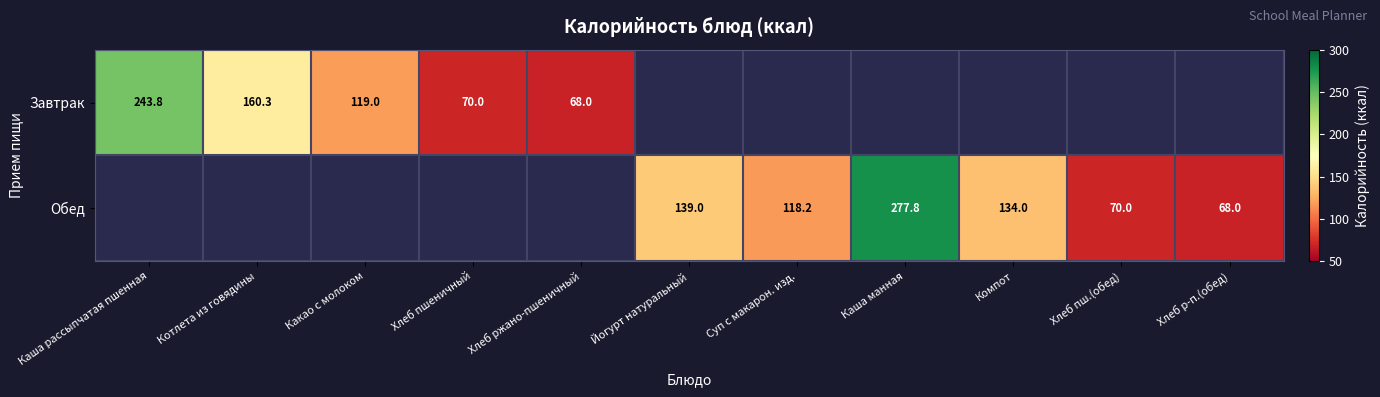

True or false: Обед has a value of 221.8 at Компот.

False